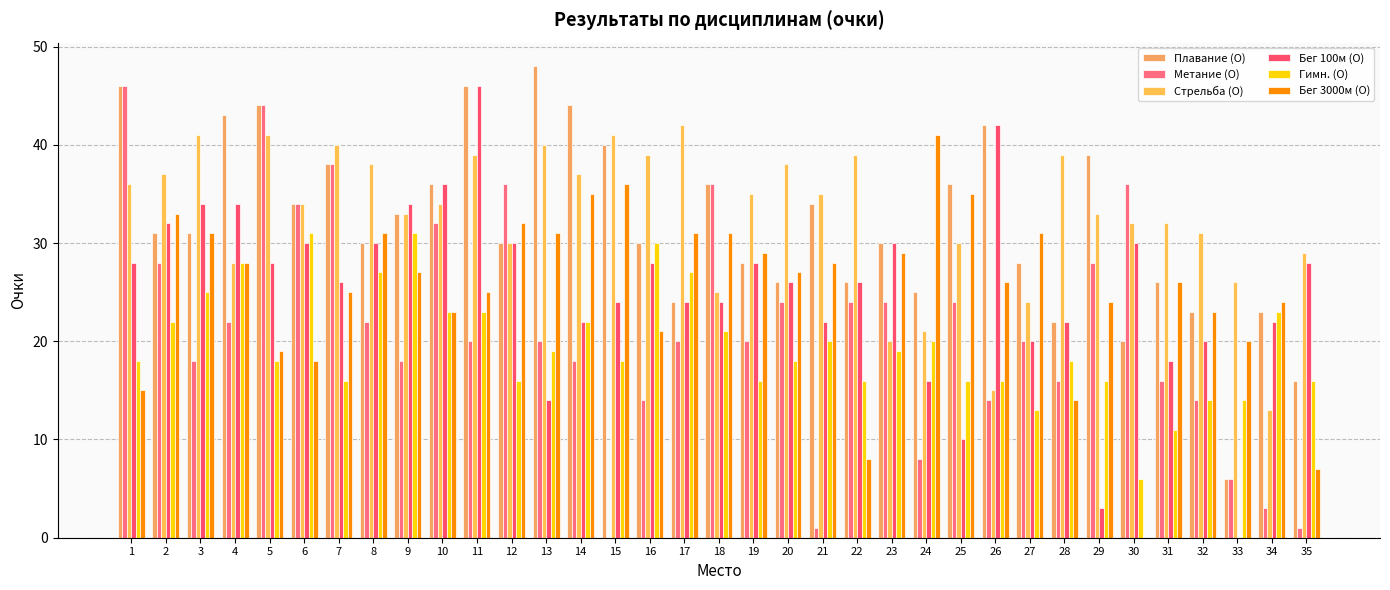

Are the bars horizontal?

No